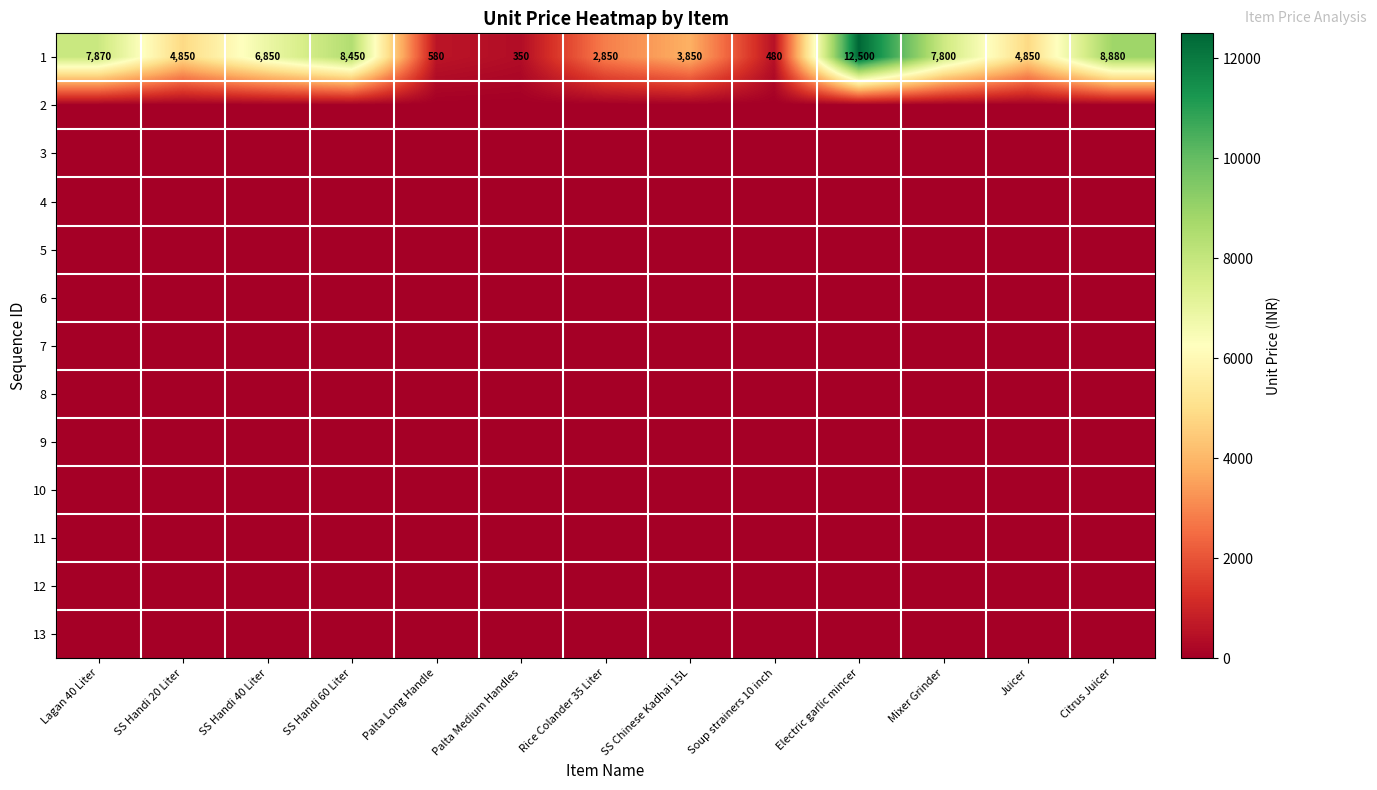

Which series has the widest spread of values?

1